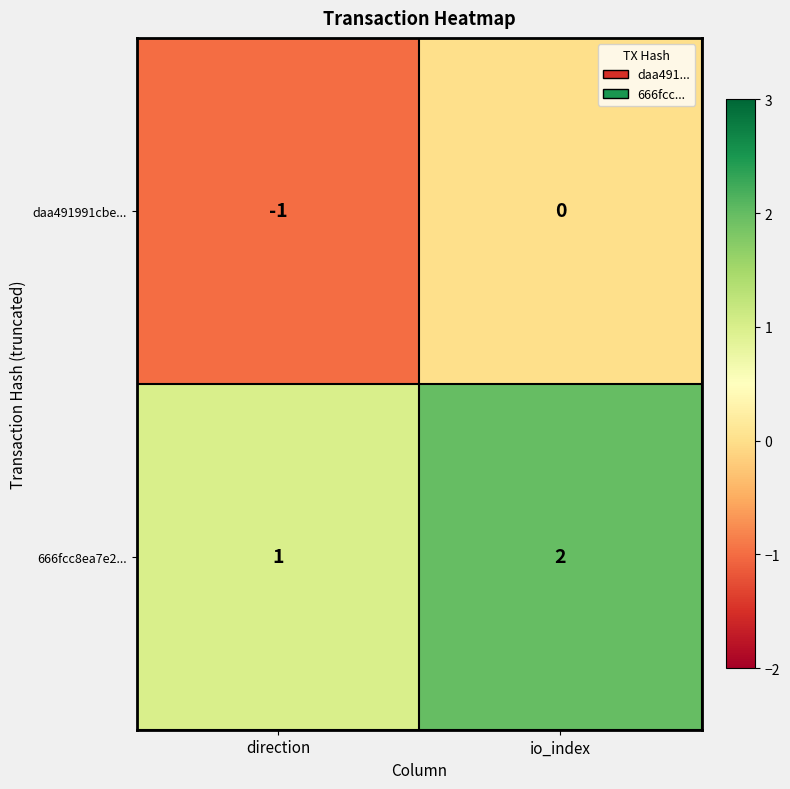

How many series are shown in this chart?

2